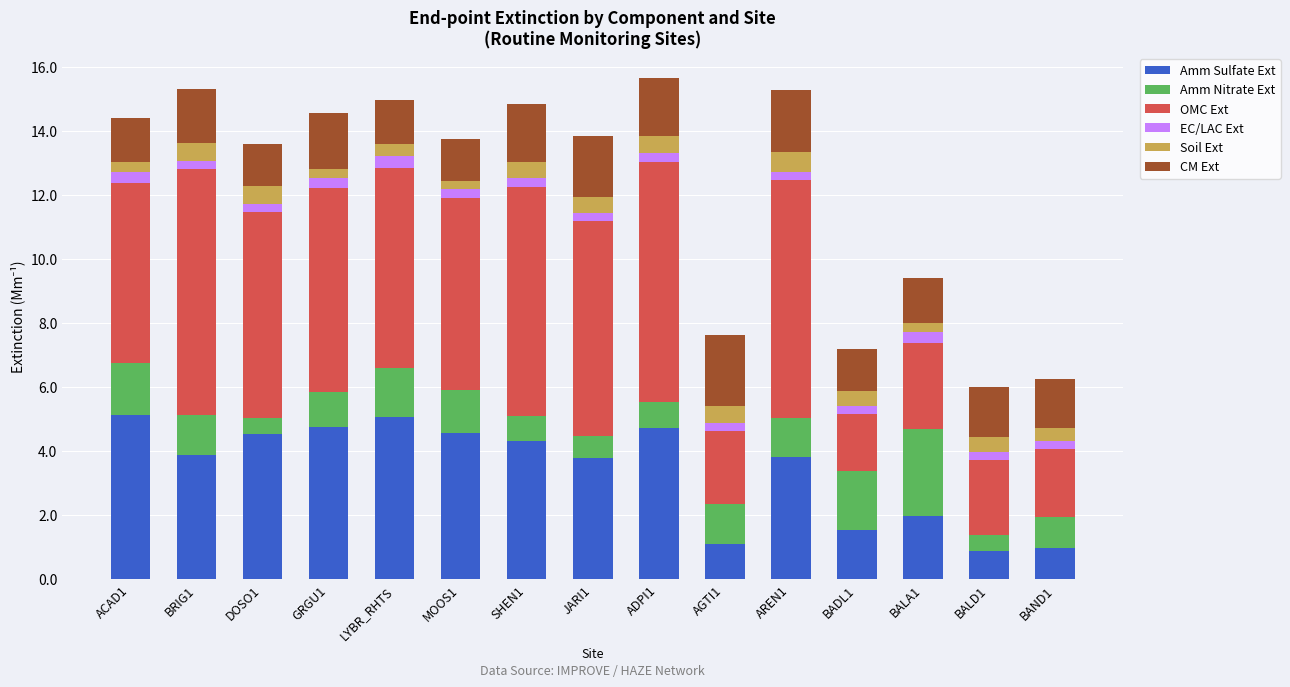

What is the difference between the maximum and minimum values in the Amm Sulfate Ext series?

4.2